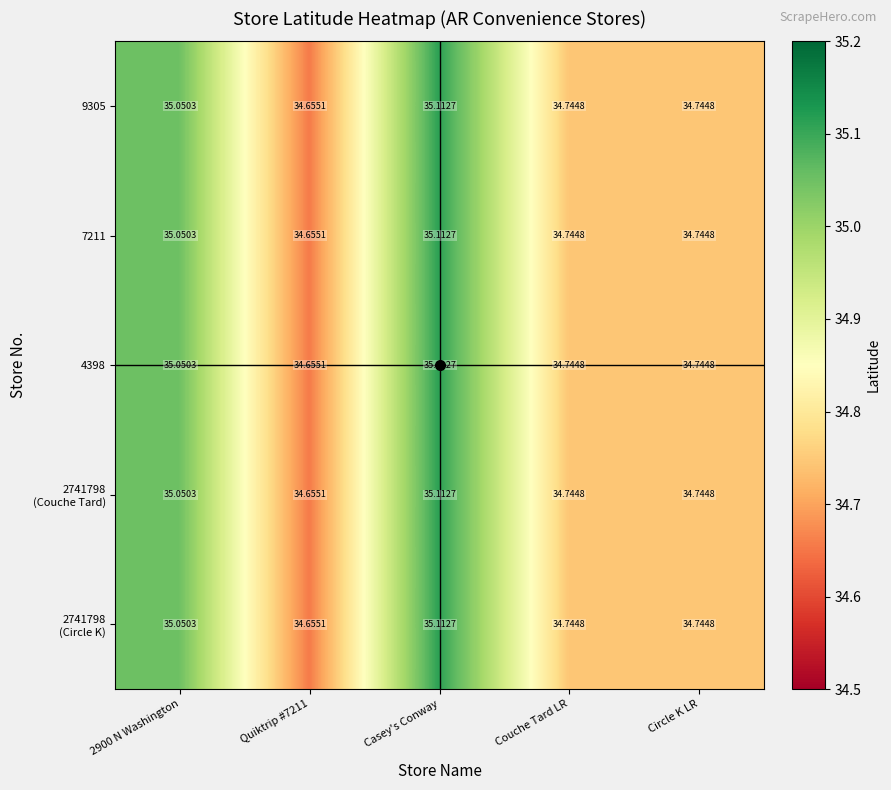

At which category does the chart reach its peak across all series?

Casey's Conway